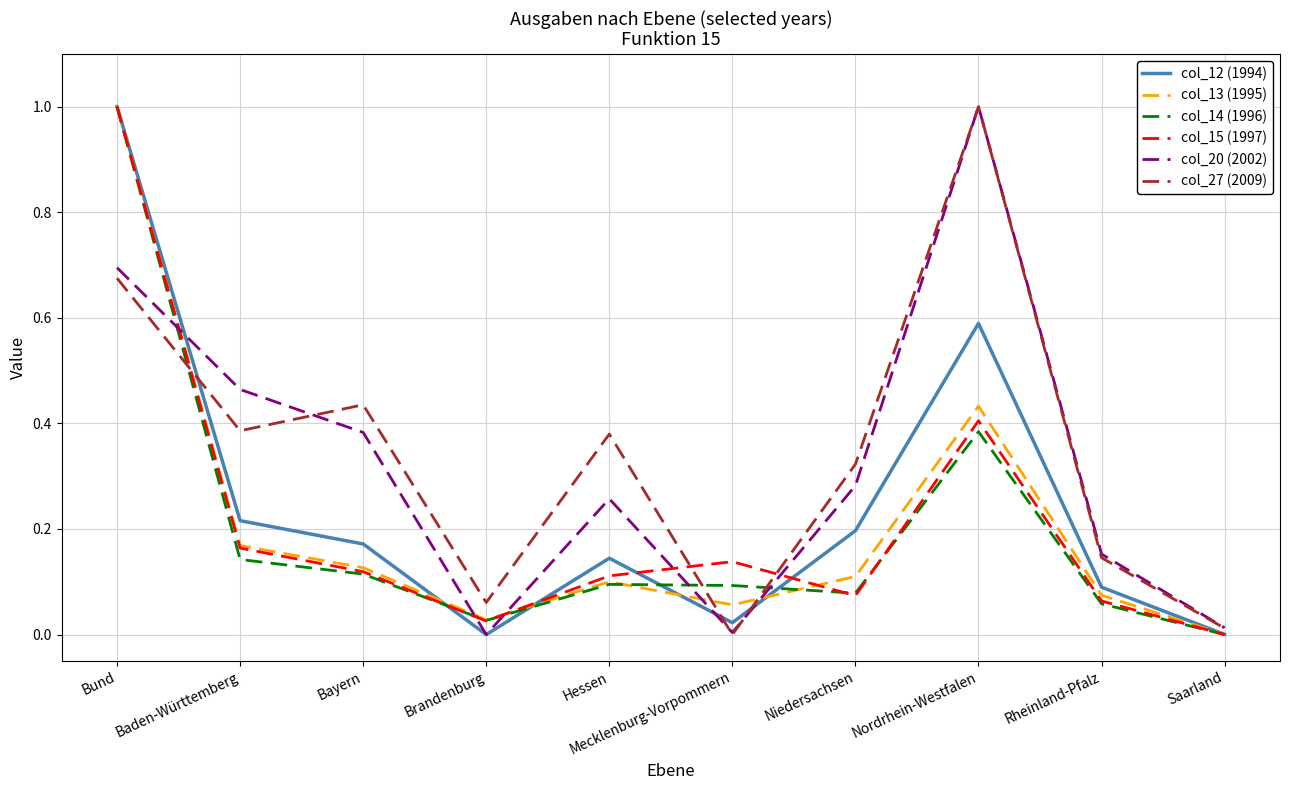

What position from the left is Brandenburg?

4